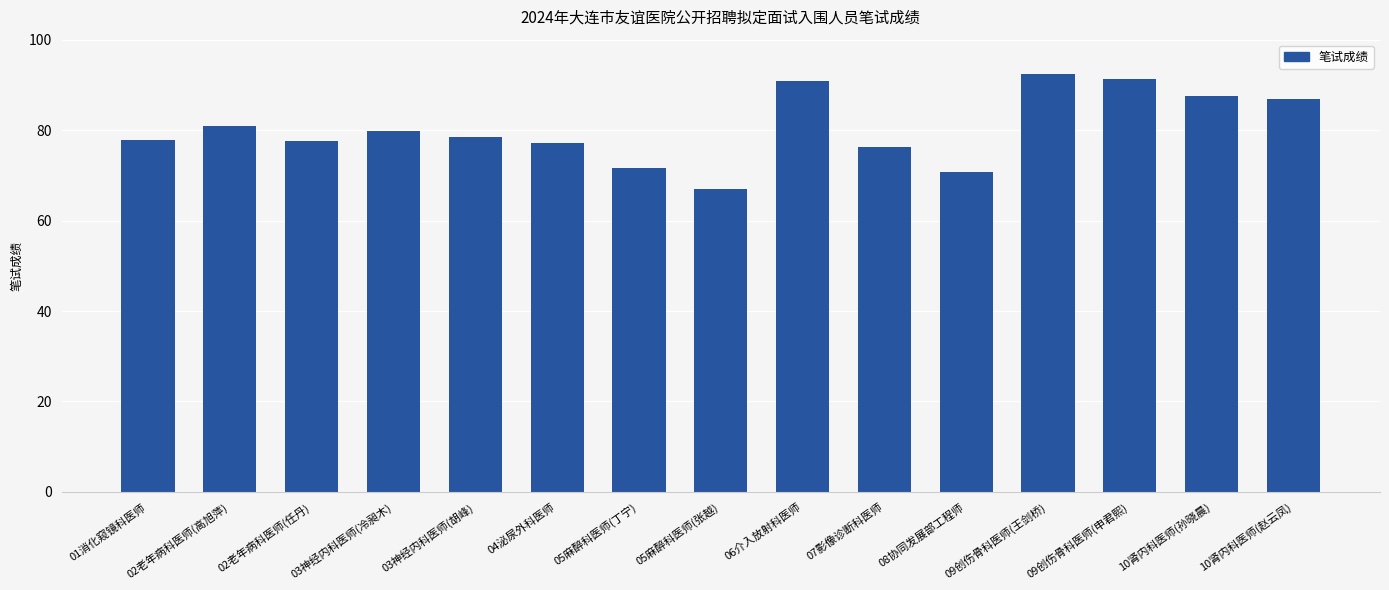

What value does the data have at 09创伤骨科医师(申君熙)?

91.3